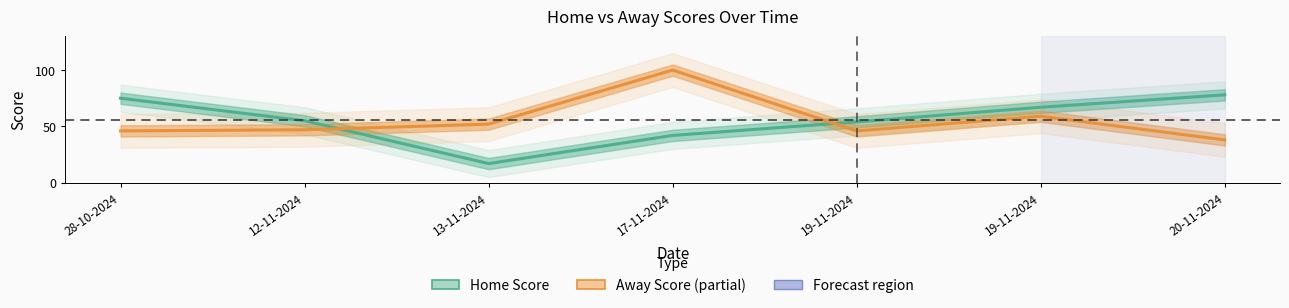

What is the difference between the second highest and minimum values in the Away Score series?

21